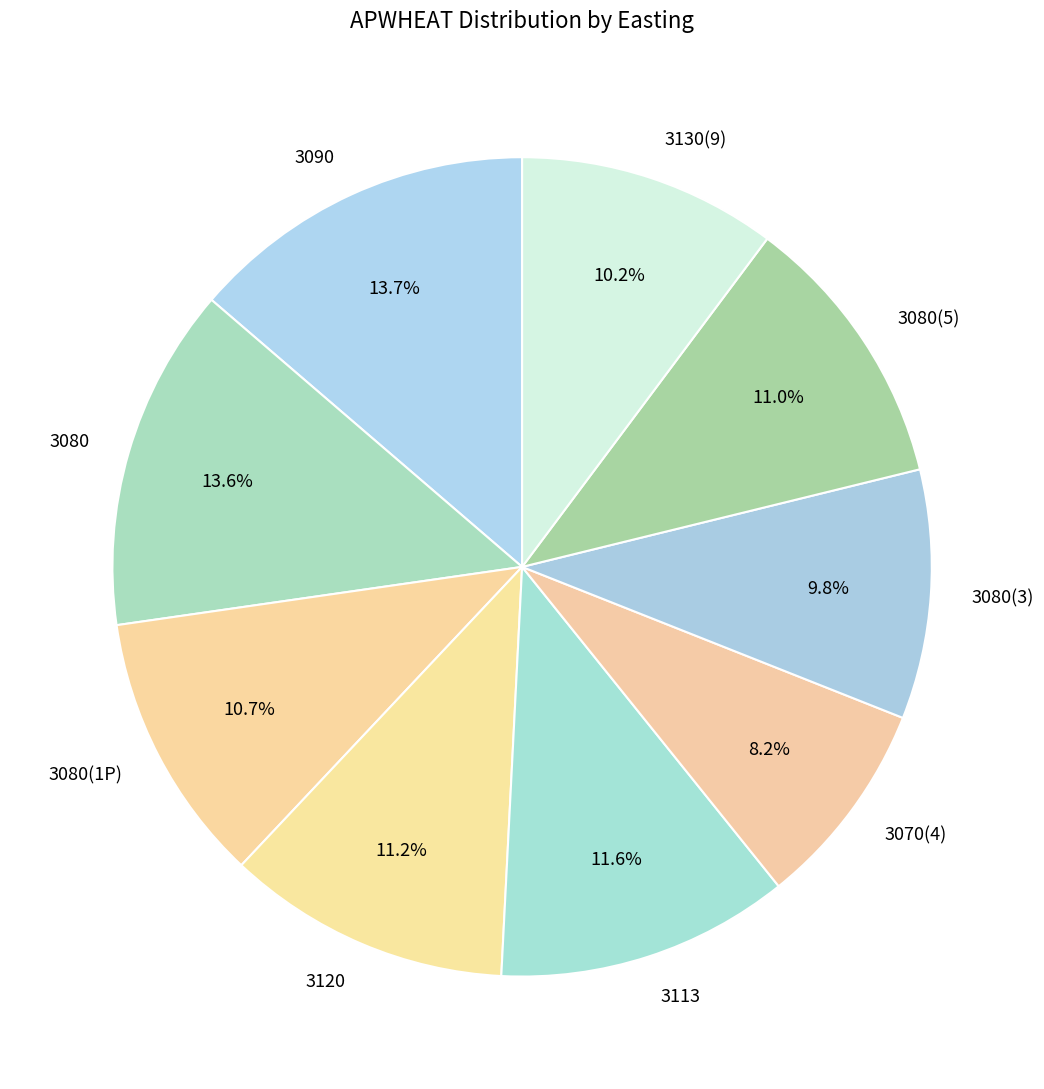

Does 3070(4) represent more than half of the total?

No